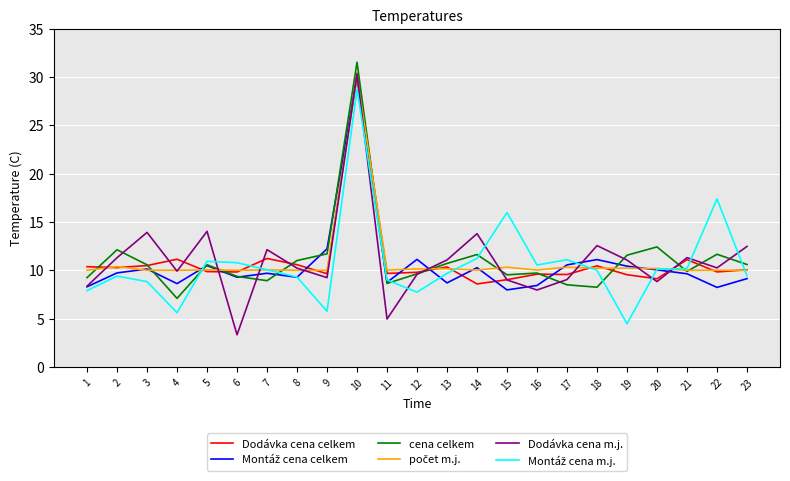

What is the total value across all series at 18?

62.6